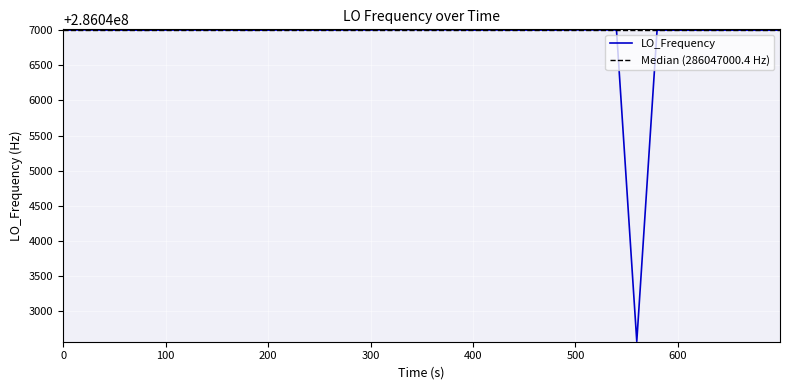

What is the lowest value of the LO_Frequency series?

286042571.0